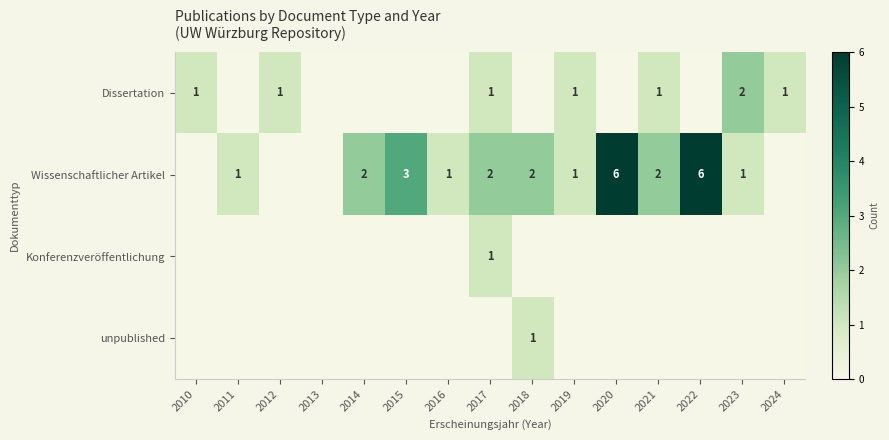

At how many categories does at least one series exceed 0?

14